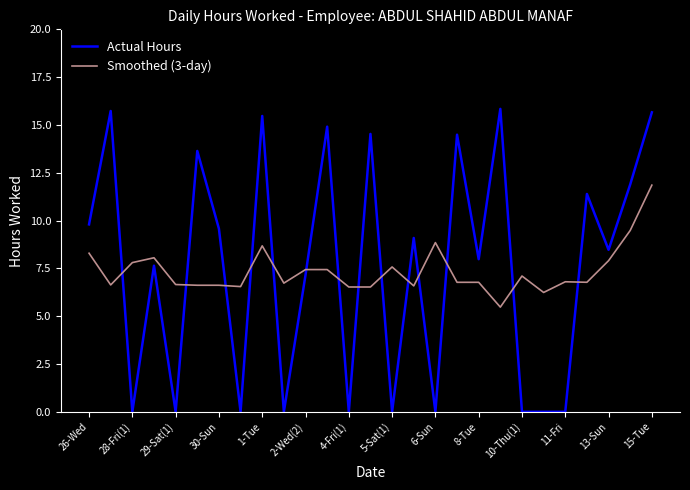

How many times do Actual Hours and Smoothed (3-day) cross each other?

14